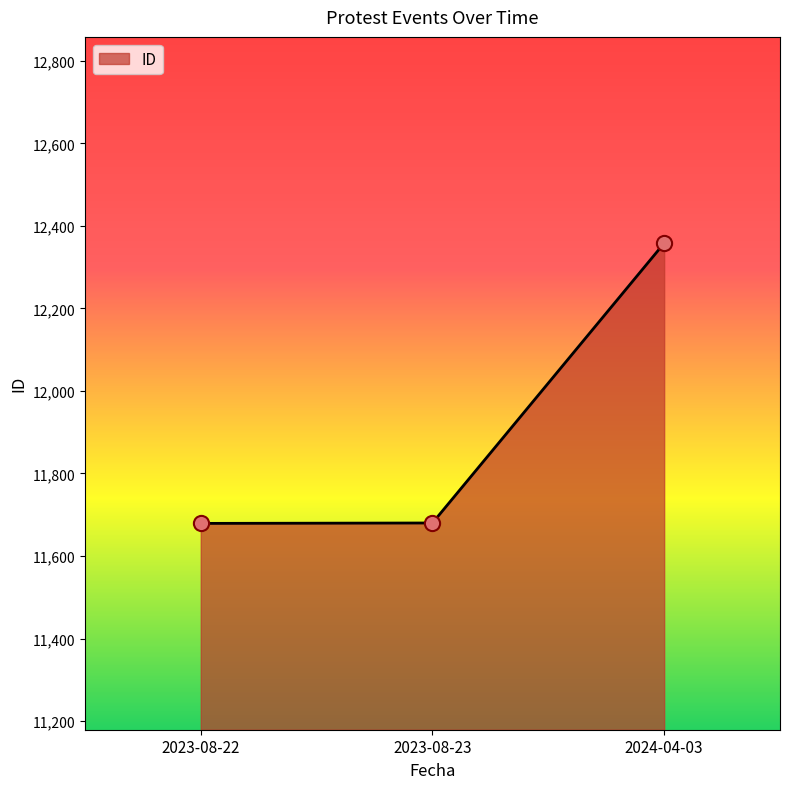

Approximately how many times larger is the value at 2024-04-03 compared to 2023-08-23?

1.1